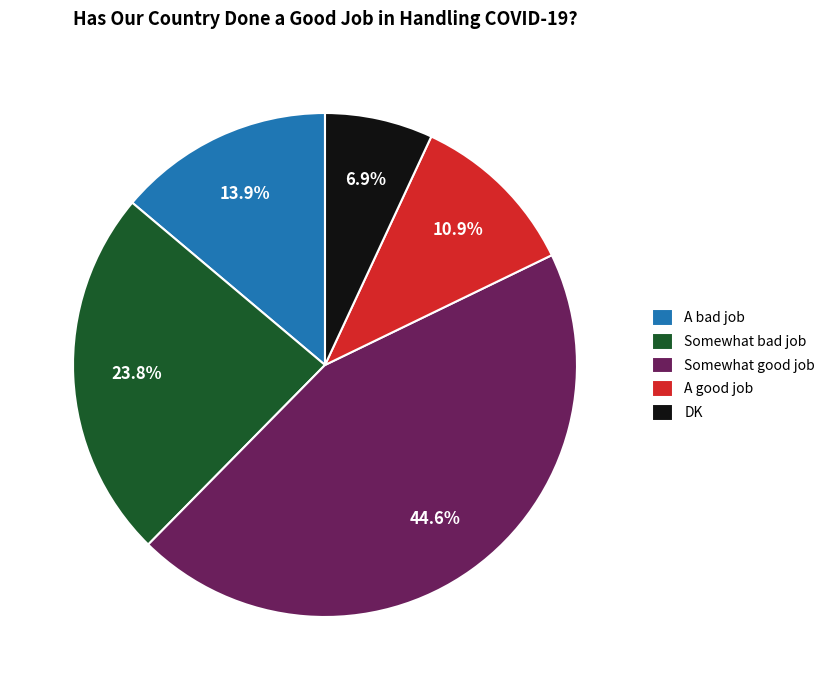

Does Somewhat good job account for over 50% of the chart?

No